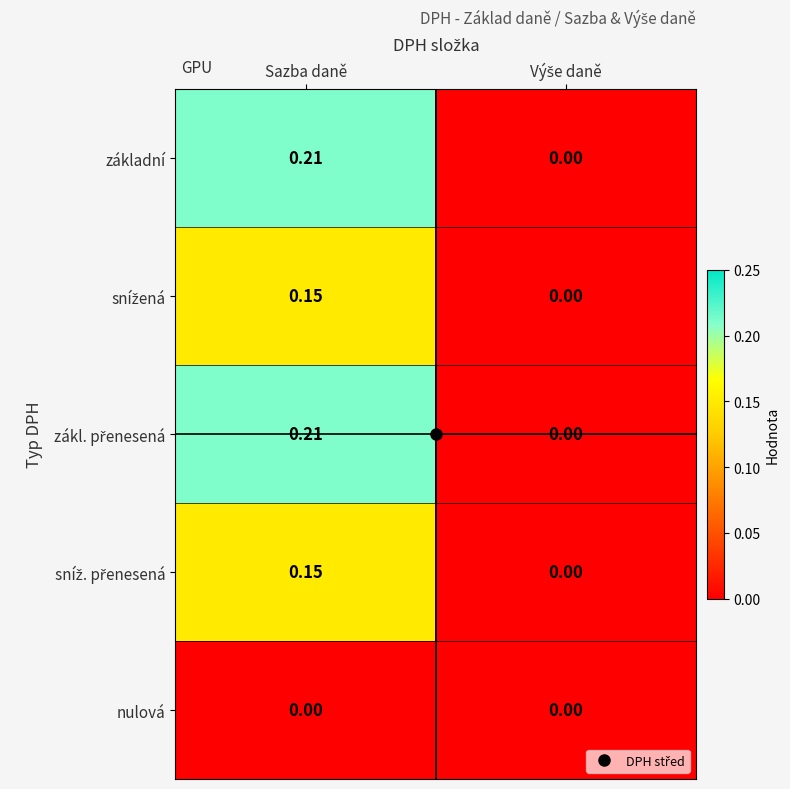

Rank the series by their maximum value, from lowest to highest.

nulová, snížená, sníž. přenesená, základní, zákl. přenesená